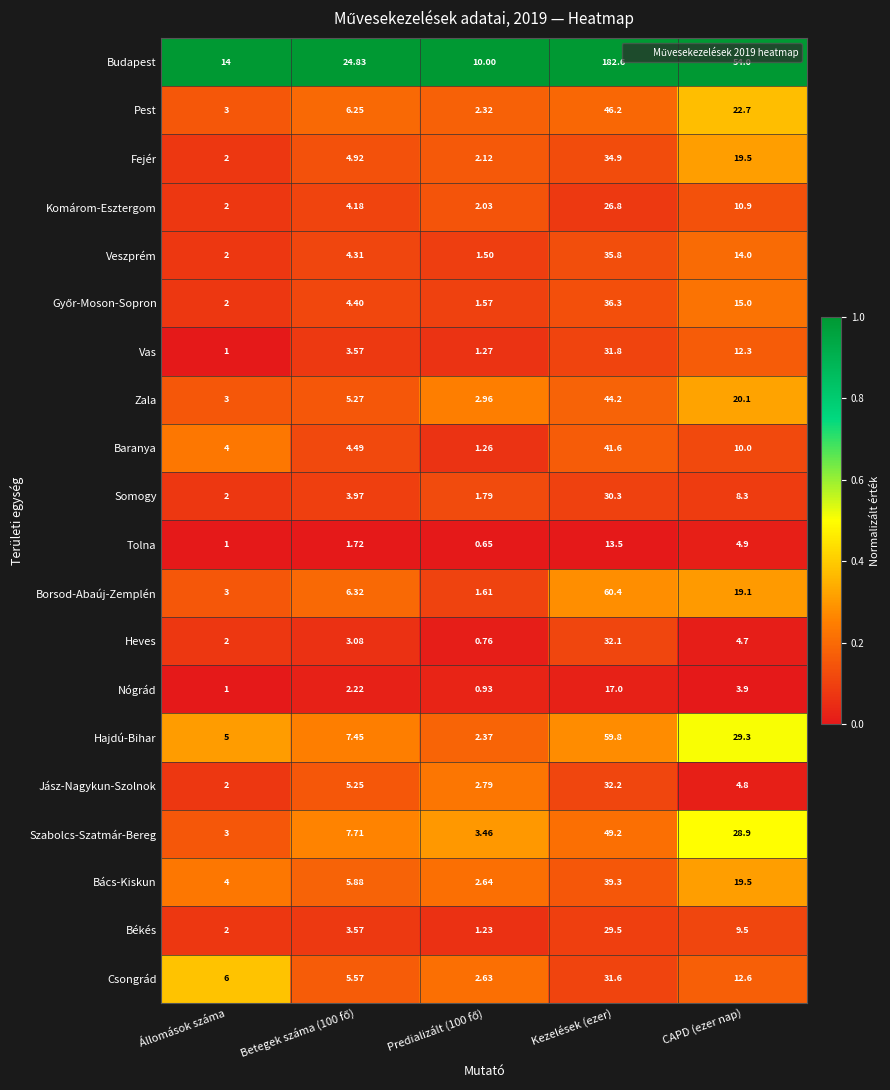

At which category is the sum across all series the highest?

Kezelések (ezer)